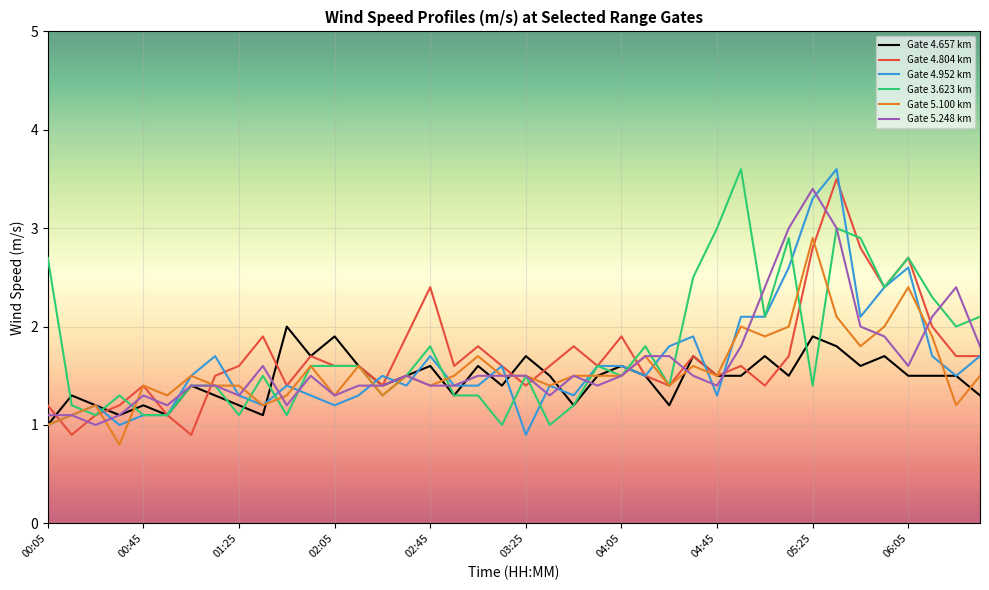

Which series has the largest range (max minus min)?

Gate 4.952 km